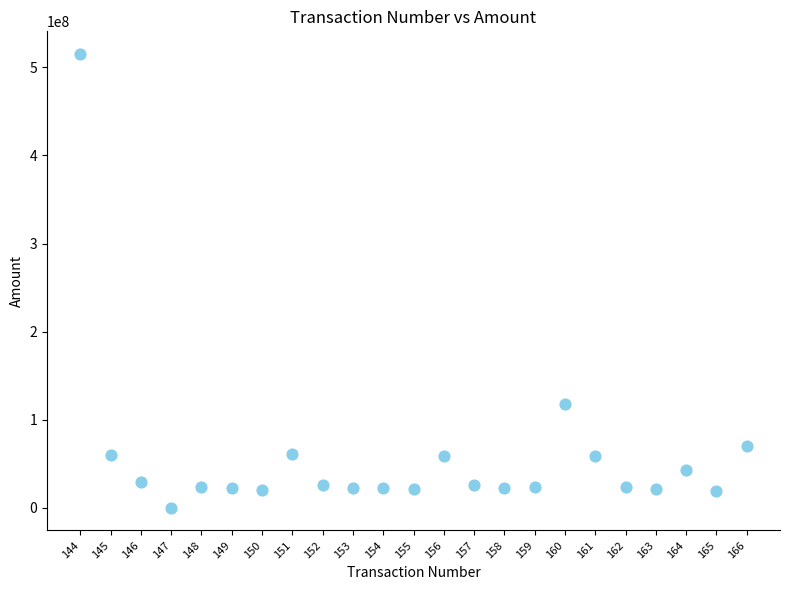

What is the range of Y values (max minus min)?

515106693.3